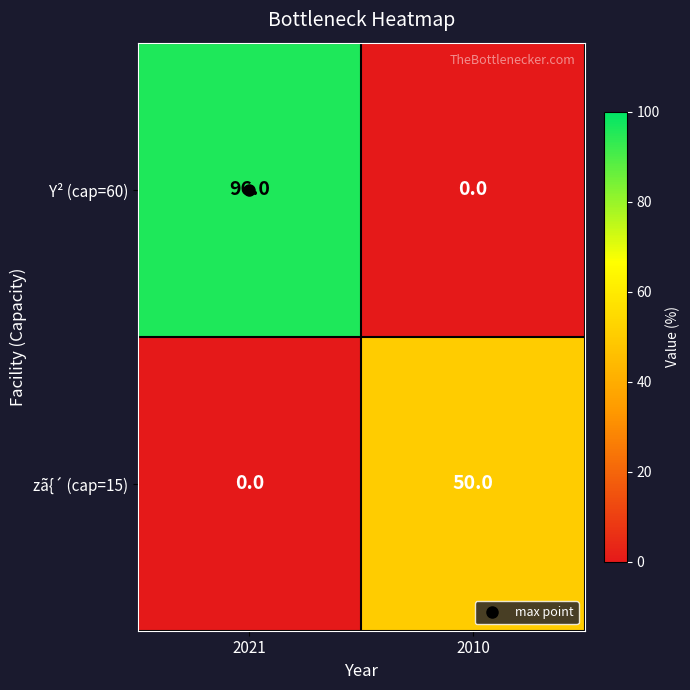

True or false: Y² (cap=60) has a value of 0 at 2010.

True